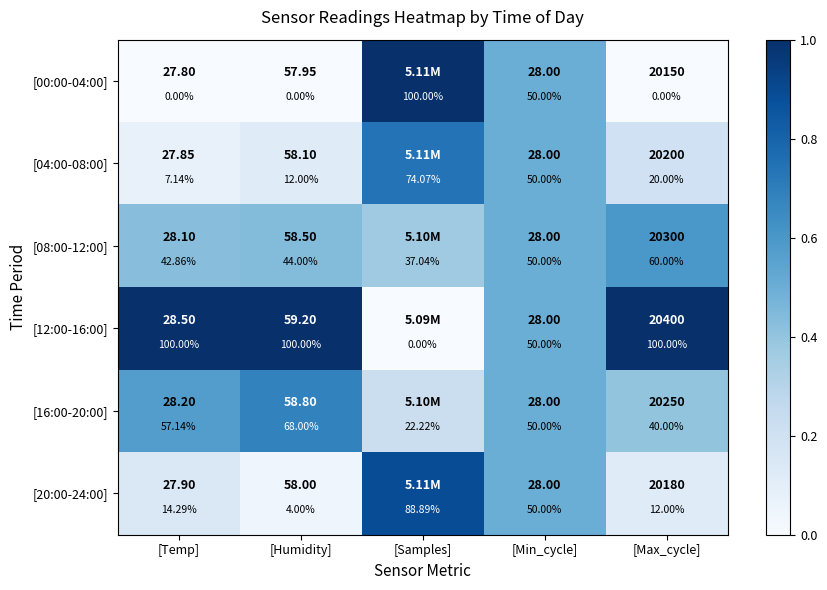

What is the approximate value of [00:00-04:00] at [Samples]?

1.0